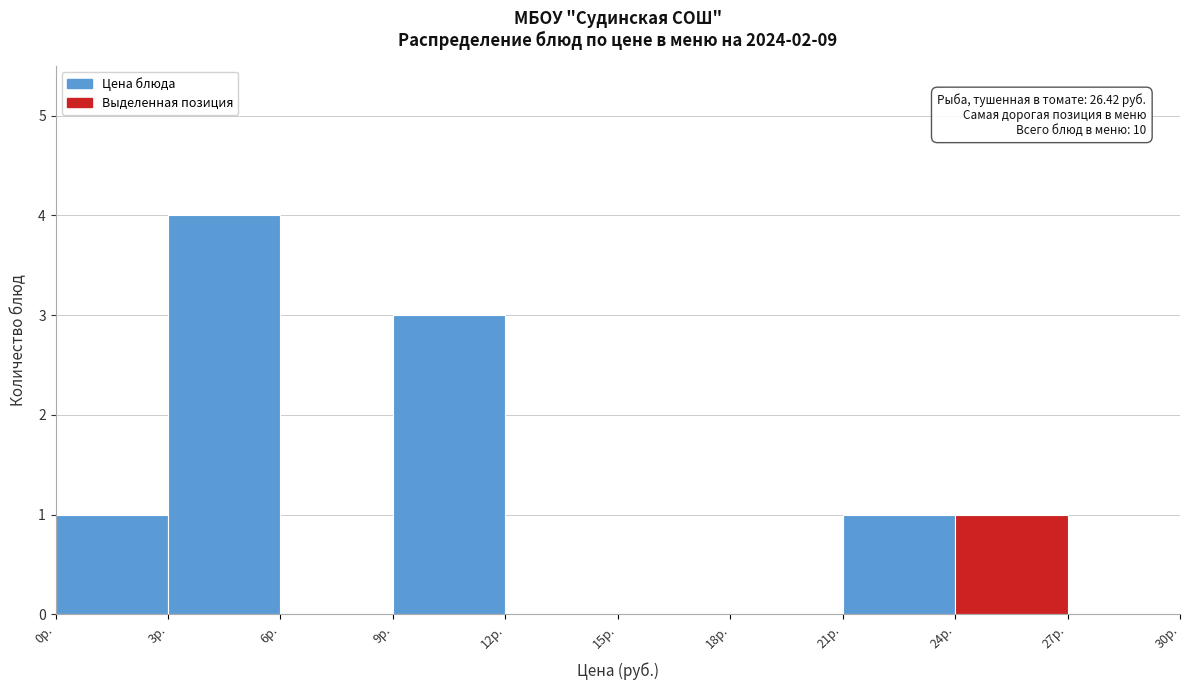

Which range on the x-axis has the tallest bar?

3 to 6